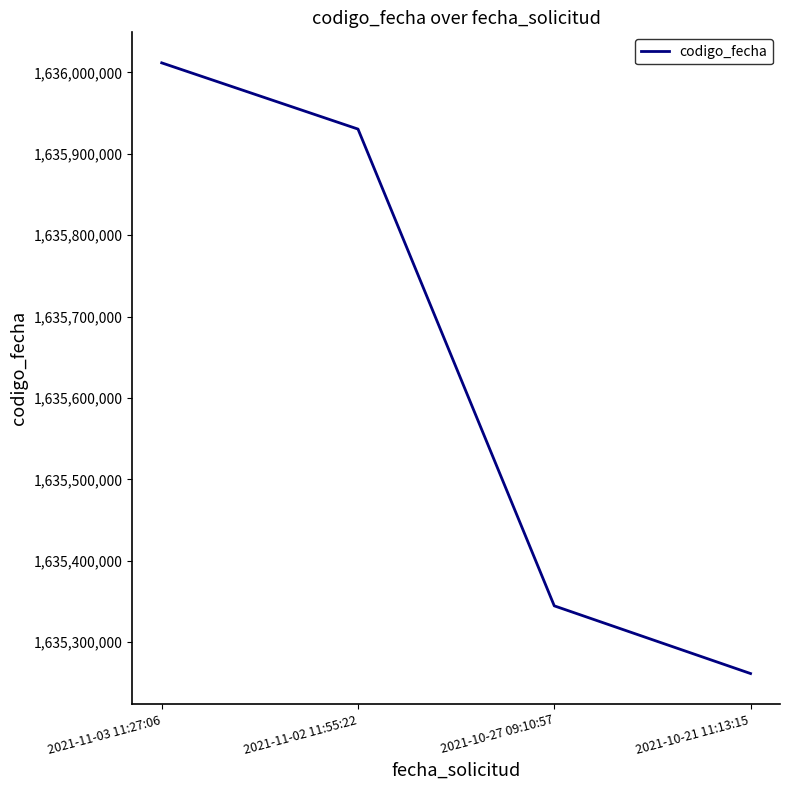

Approximately how many times larger is the value at 2021-11-03 11:27:06 compared to 2021-10-27 09:10:57?

1.0